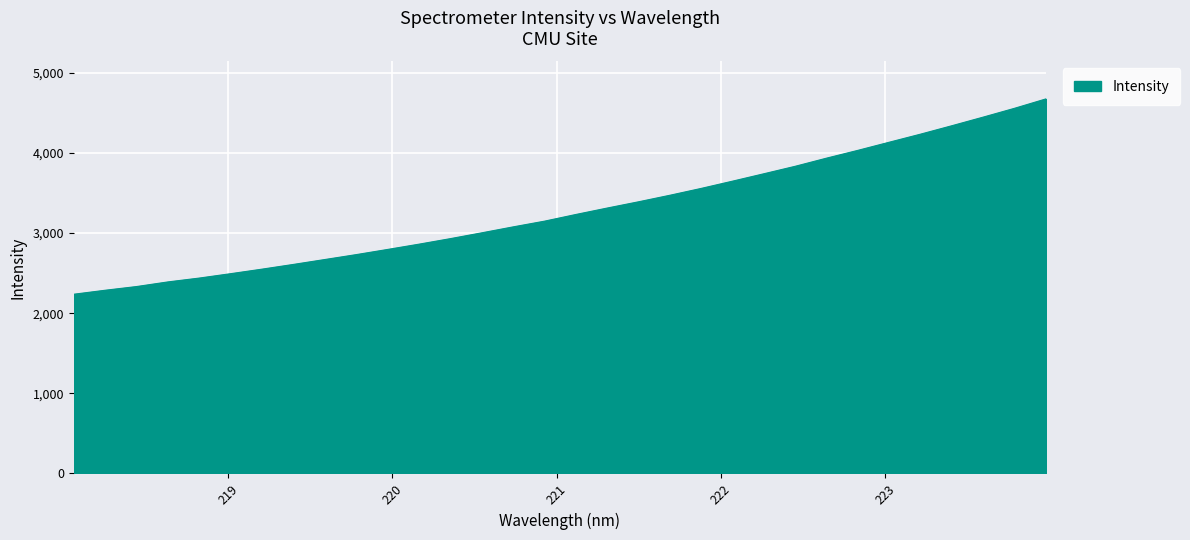

What is the difference between the maximum and minimum values?

2437.6